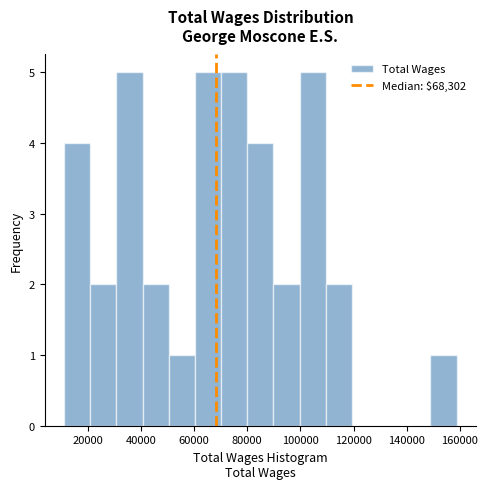

How tall is the bar that spans 22000 to 30000 on the x-axis? Neither the bar edges nor the heights are printed on the chart, so give them approximately, as read against the axes.

2